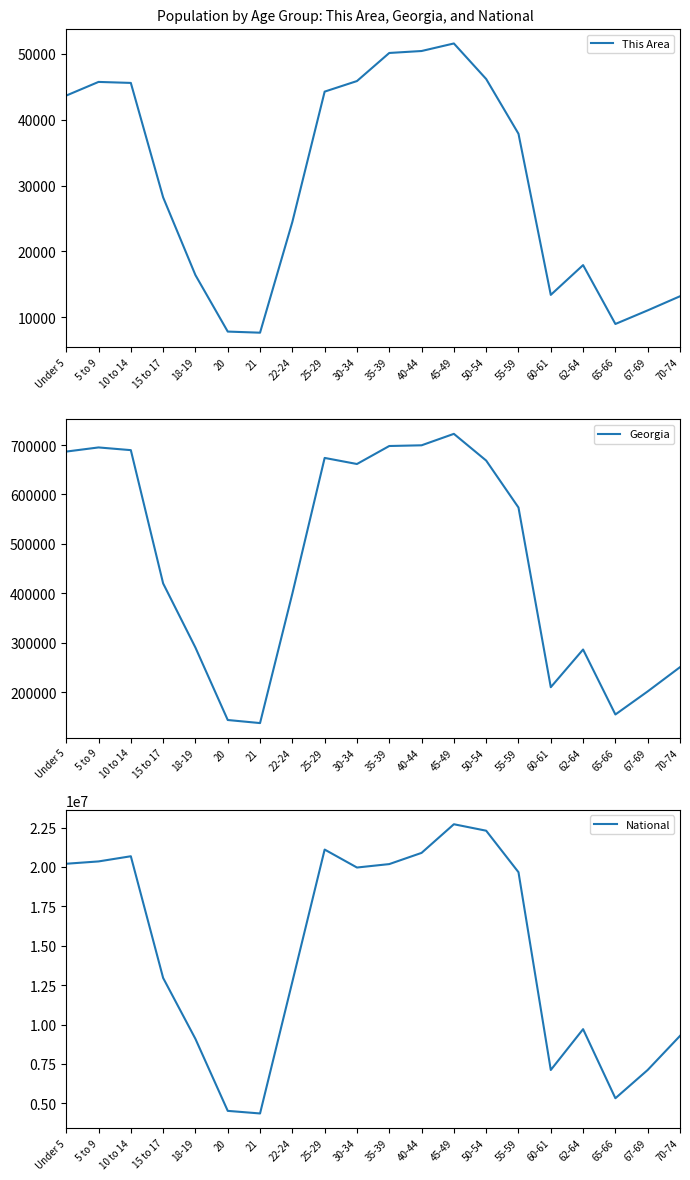

The This Area series shows 46191 at 50-54. True or false?

True